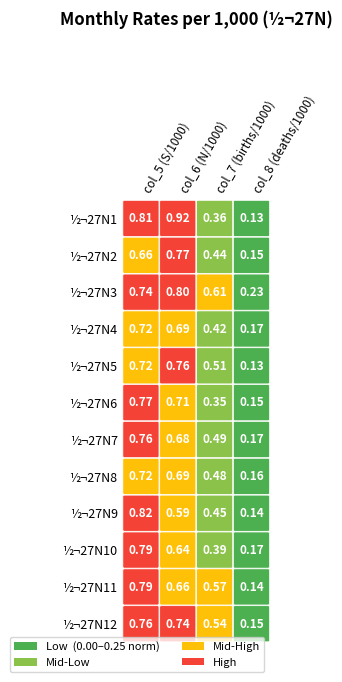

The value of ½¬27N11 at 1 is 1.0. True or false?

False